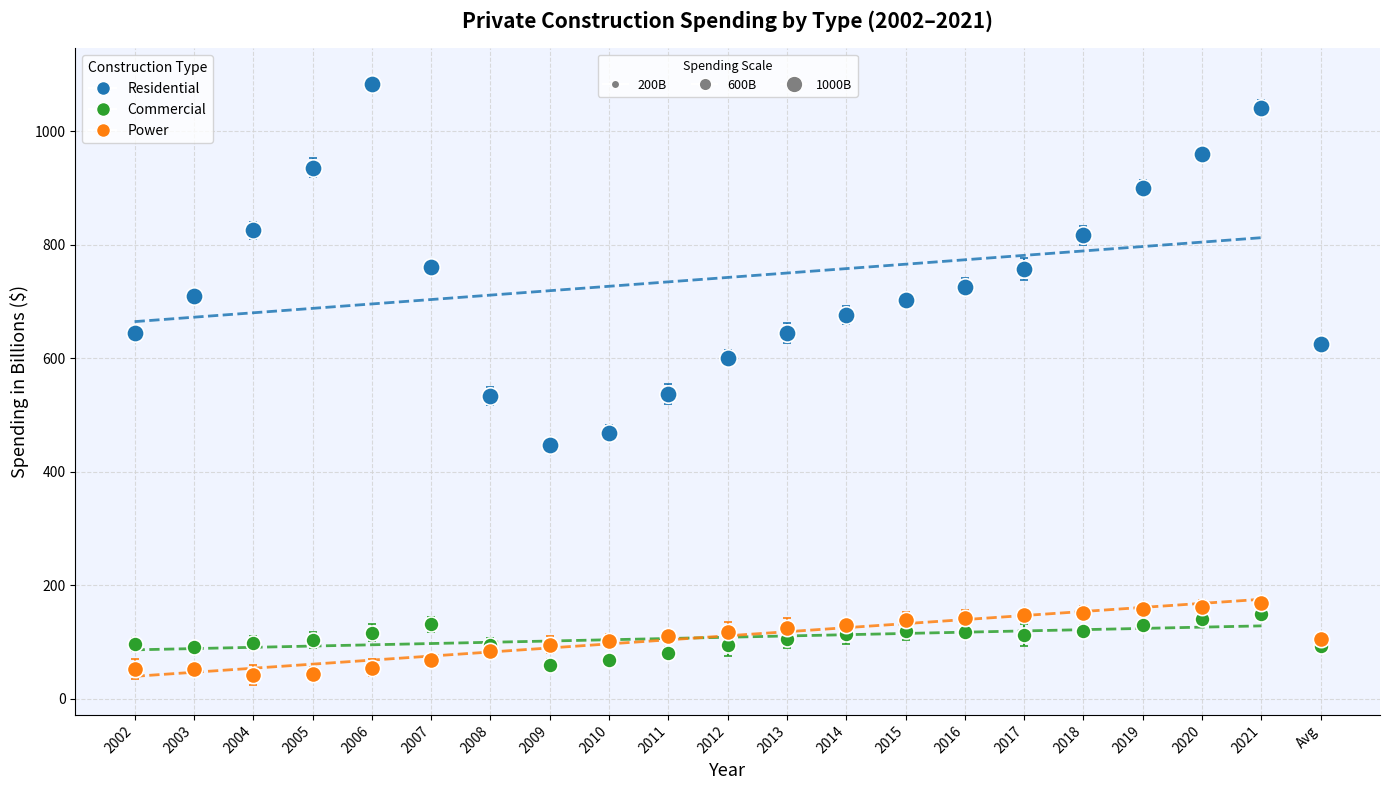

Where is the first local minimum for Commercial?

2003